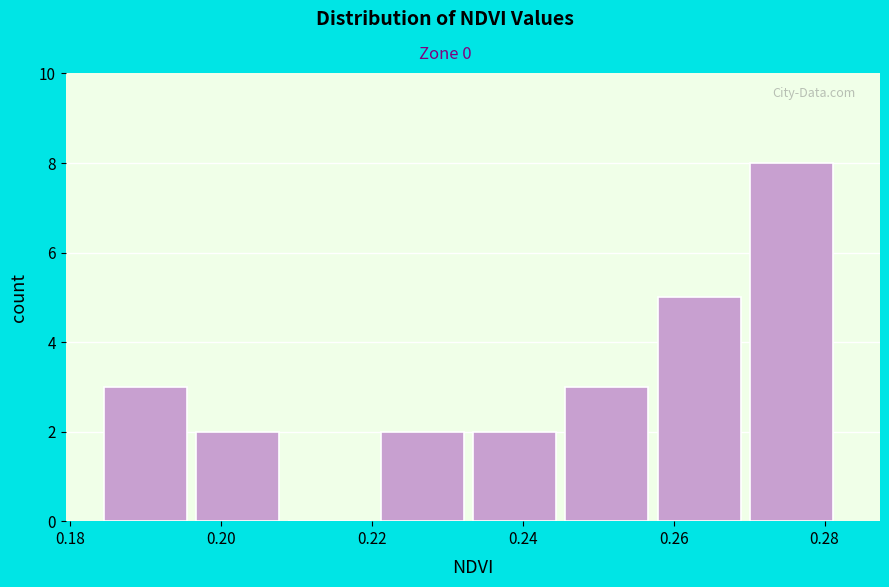

Reading left to right, transcribe this chart: for each bar, give the range it covers on the x-axis and its height. Neither the bar edges nor the heights are printed on the chart, so give them approximately, as read against the axes.

0.184 to 0.196: 3
0.196 to 0.208: 2
0.208 to 0.222: 0
0.222 to 0.234: 2
0.234 to 0.246: 2
0.246 to 0.258: 3
0.258 to 0.270: 5
0.270 to 0.282: 8